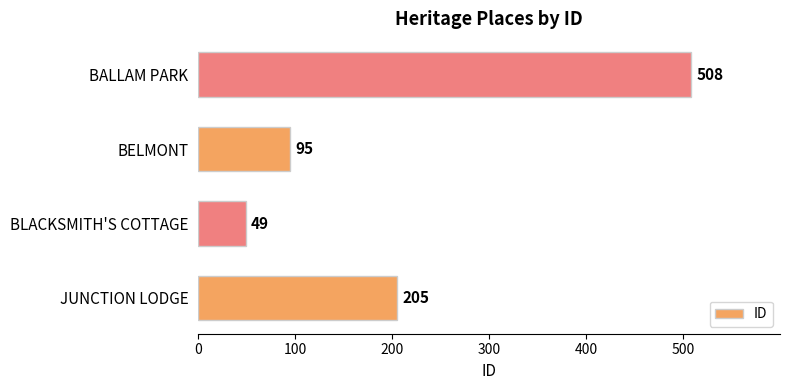

What is the difference between the maximum and minimum values?

459